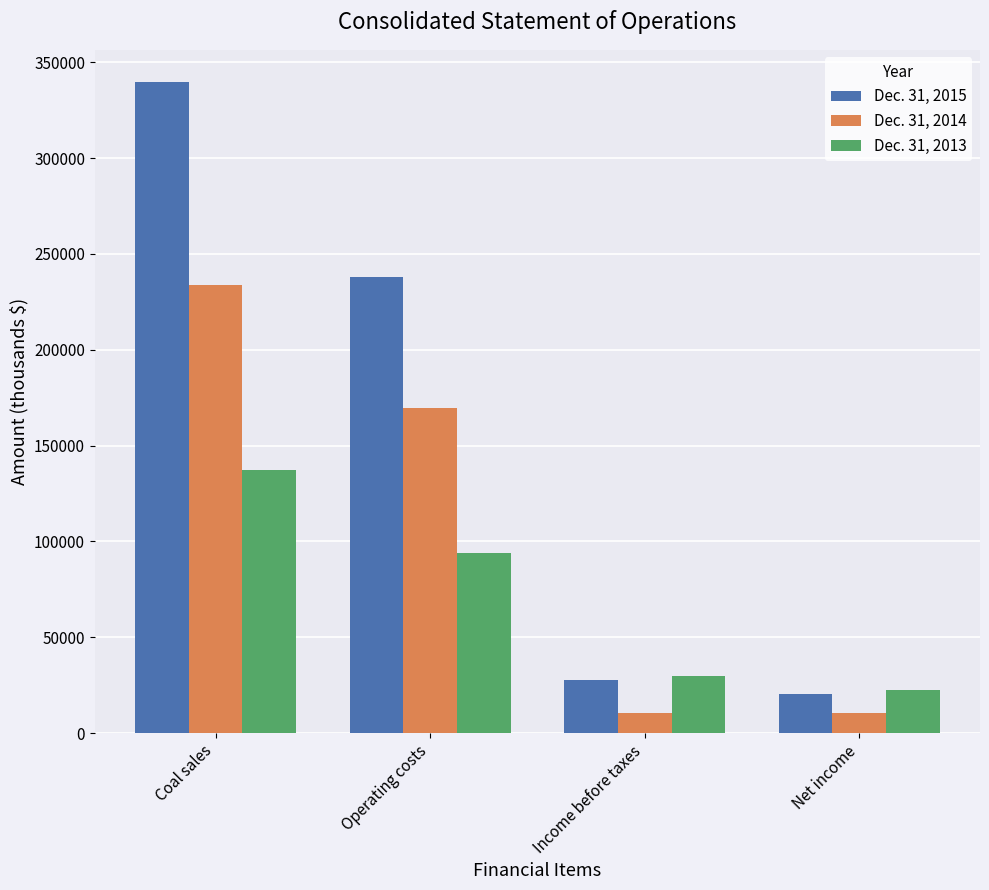

What is the sum of all Dec. 31, 2014 values?

424513